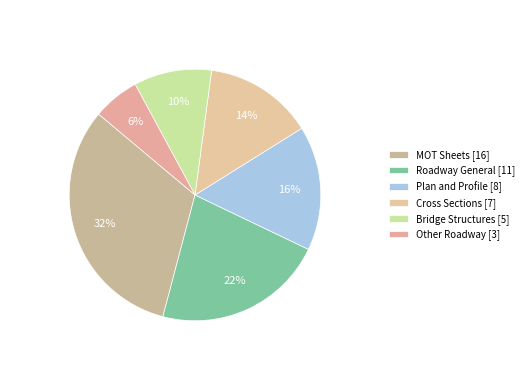

To the nearest percent, what is the difference between the Plan and Profile and MOT Sheets slice percentages?

16%